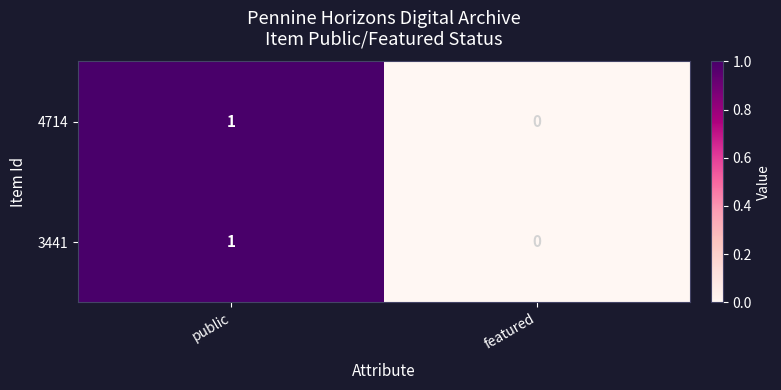

At which category is the sum across all series the highest?

public